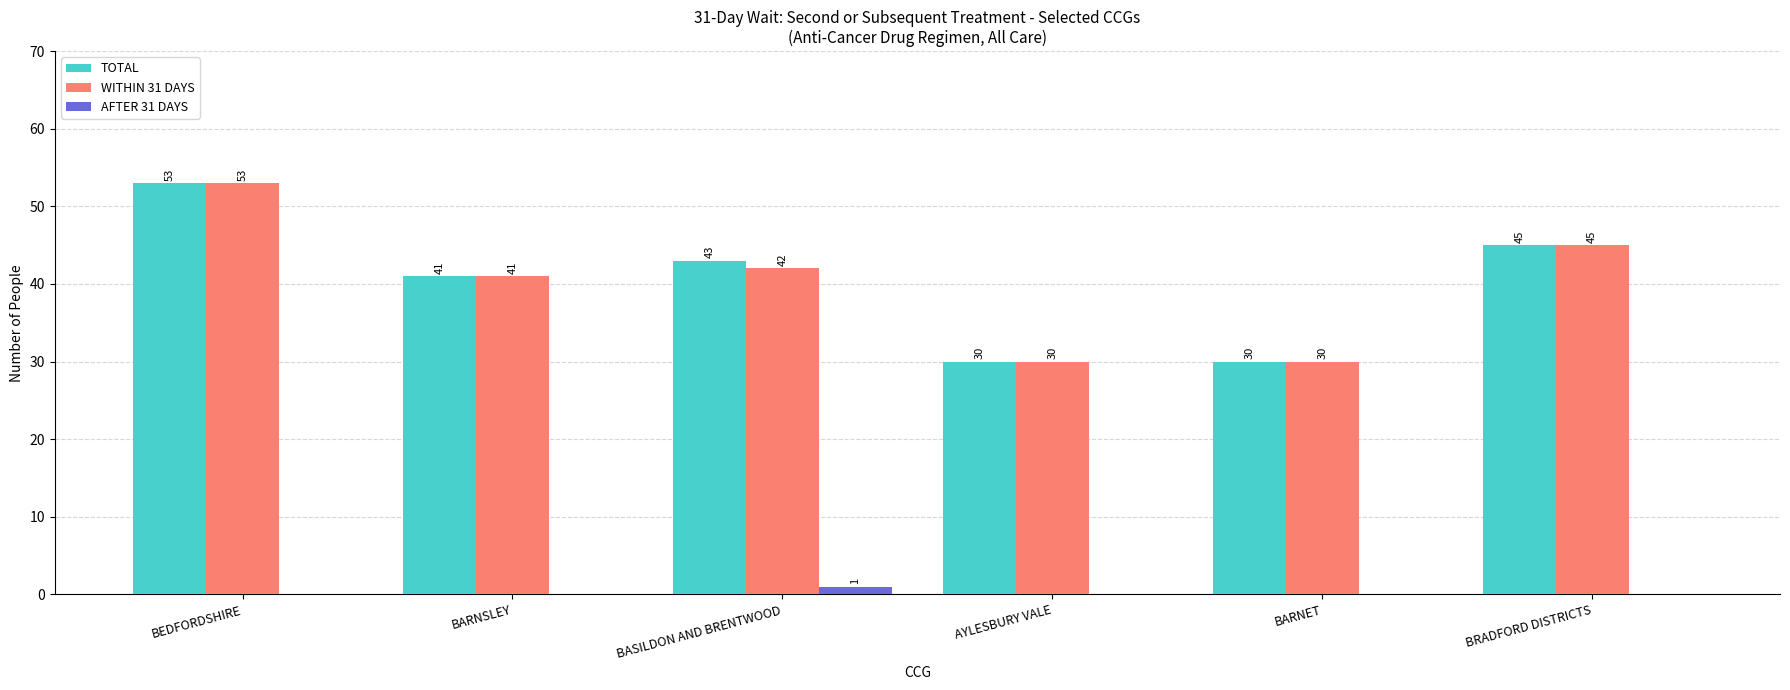

At which category is the sum across all series the highest?

BEDFORDSHIRE